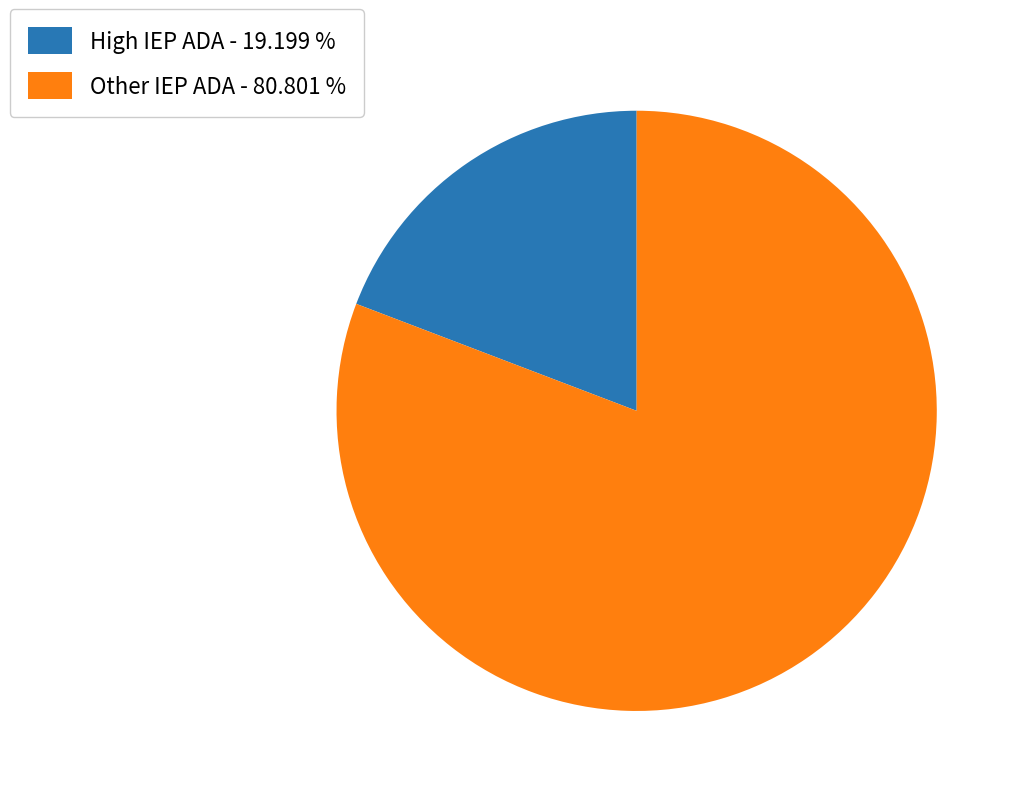

What is the smallest slice in the pie chart?

High IEP ADA - 19.199 %